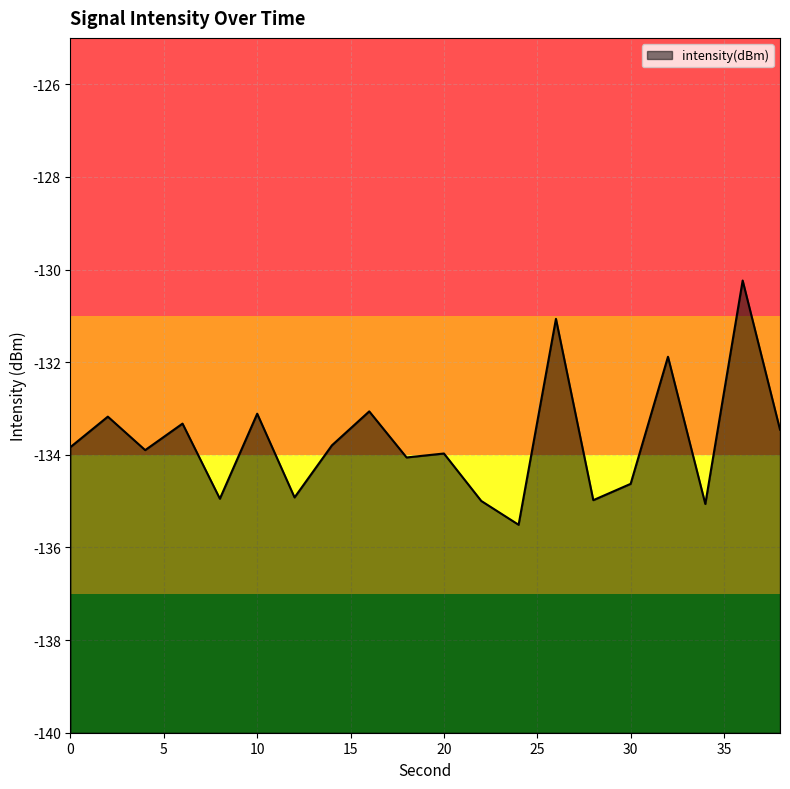

Which has a higher value, 22 or 18?

18